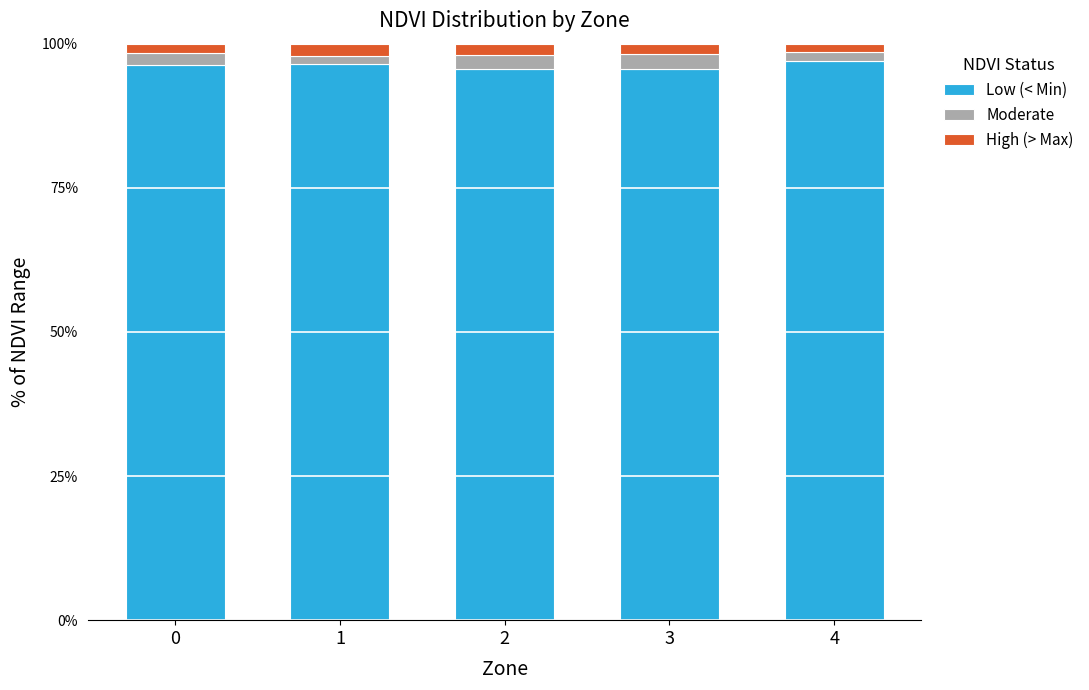

What is the minimum value for Low (< Min)?

95.7